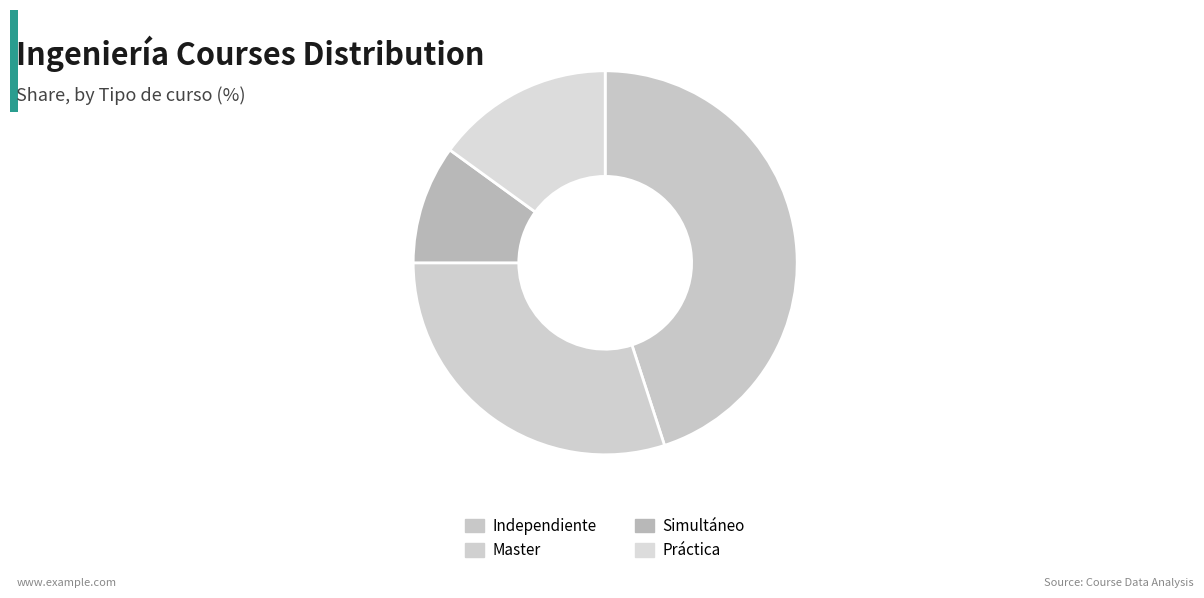

Is Master the majority of the pie?

No